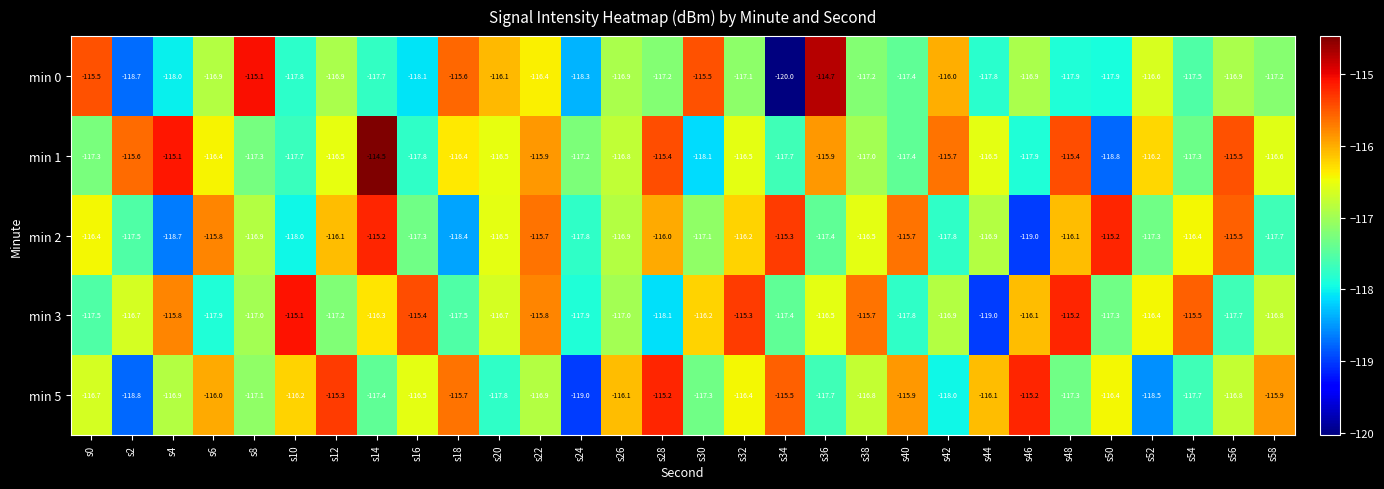

Is the value of min 5 at s32 greater than the value of min 1 at s24?

Yes